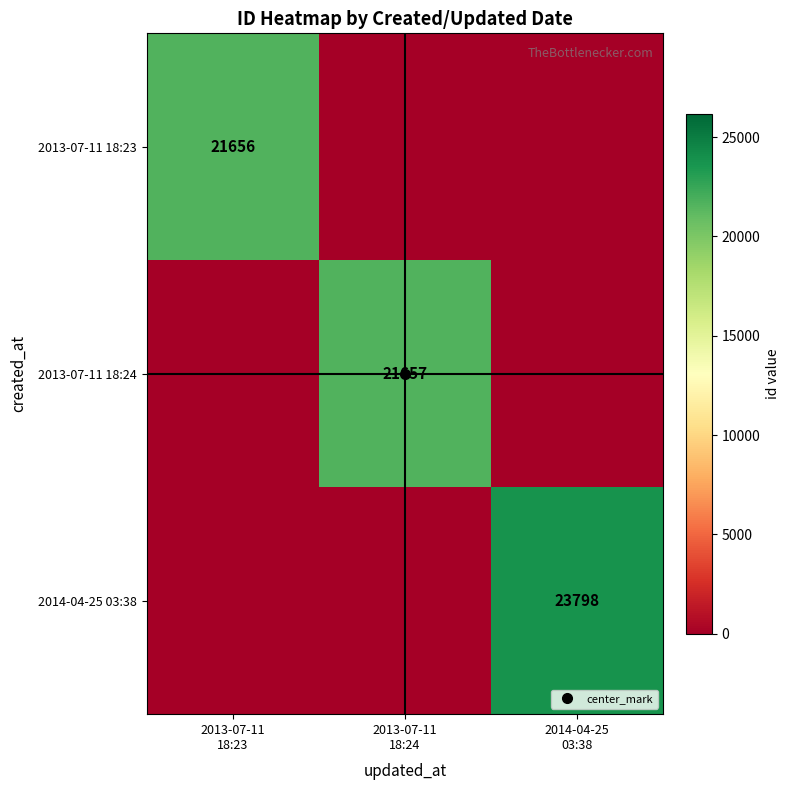

Rank the series at 2013-07-11 18:23 from highest to lowest value.

2013-07-11 18:23, 2013-07-11 18:24, 2014-04-25 03:38